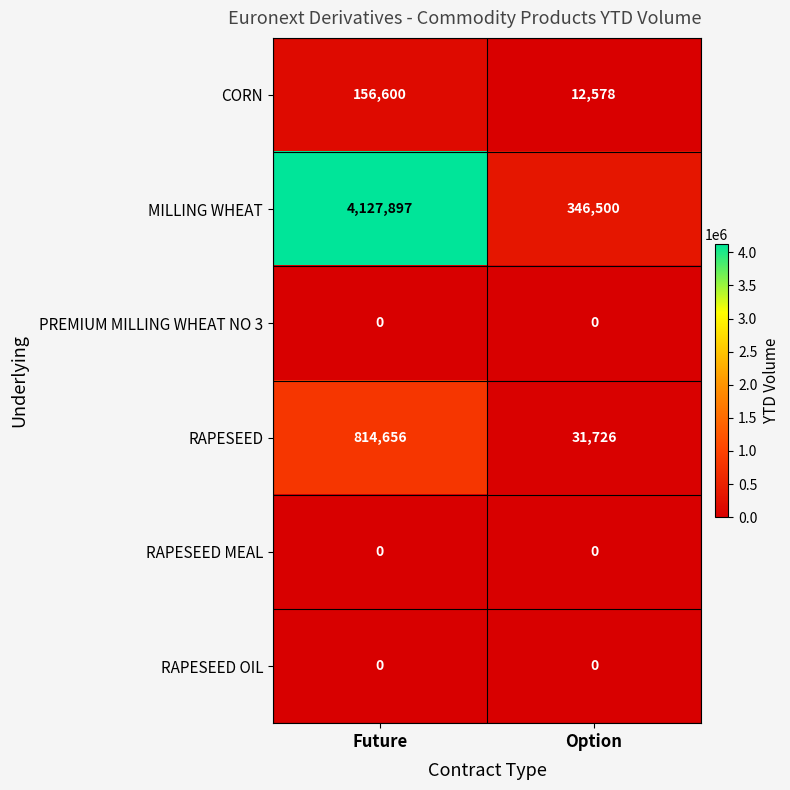

What is the greatest value displayed?

4127897